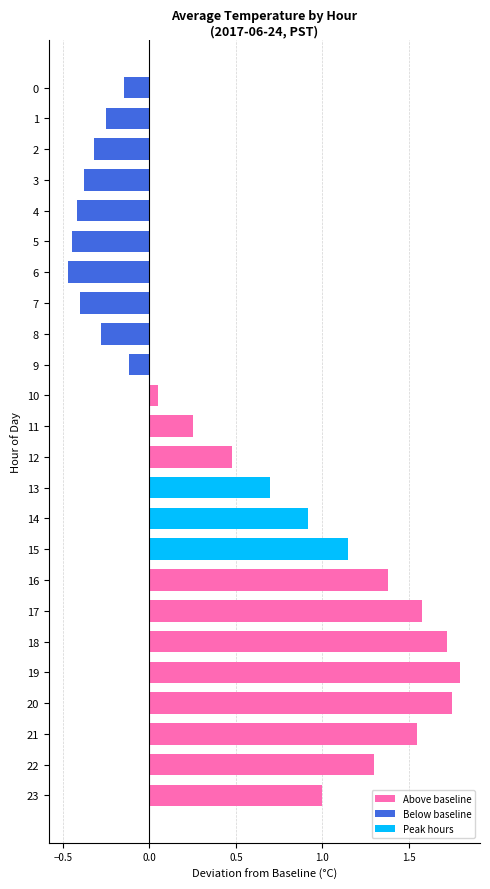

Which label corresponds to the largest value in the chart?

19